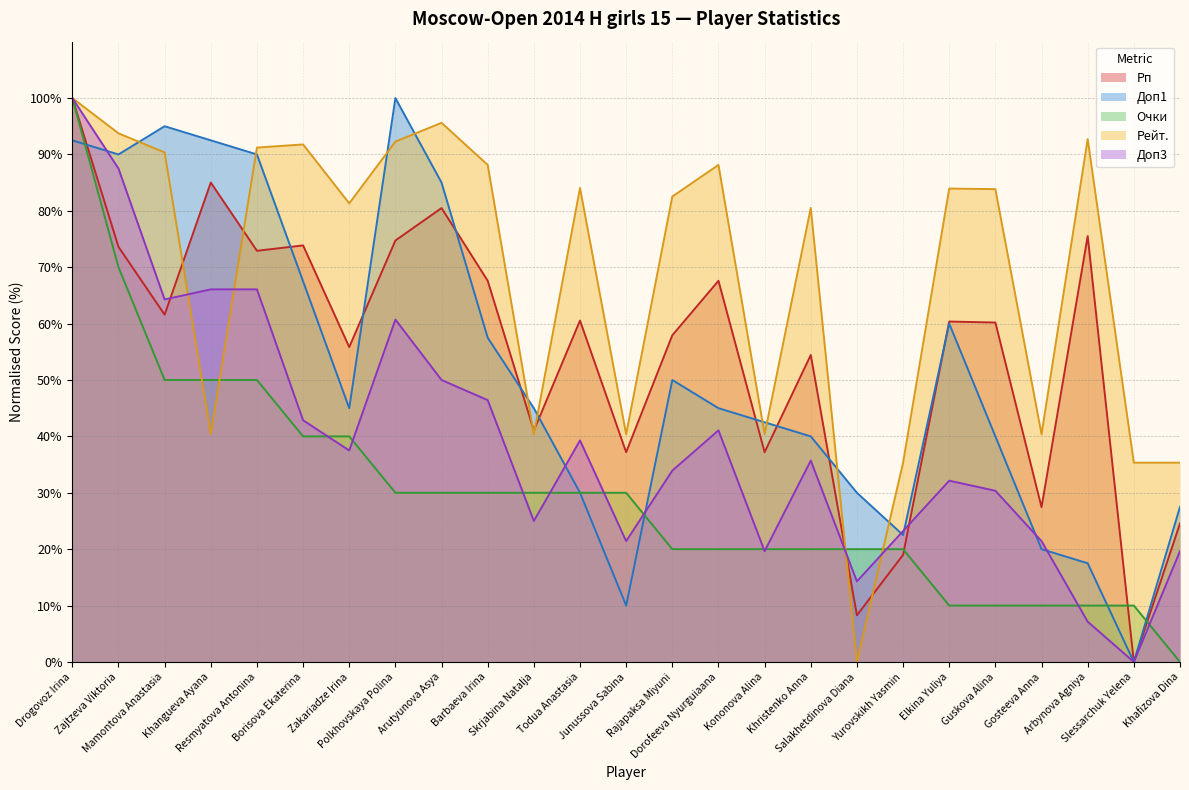

What is the label of the 19th point from the right?

Zakariadze Irina